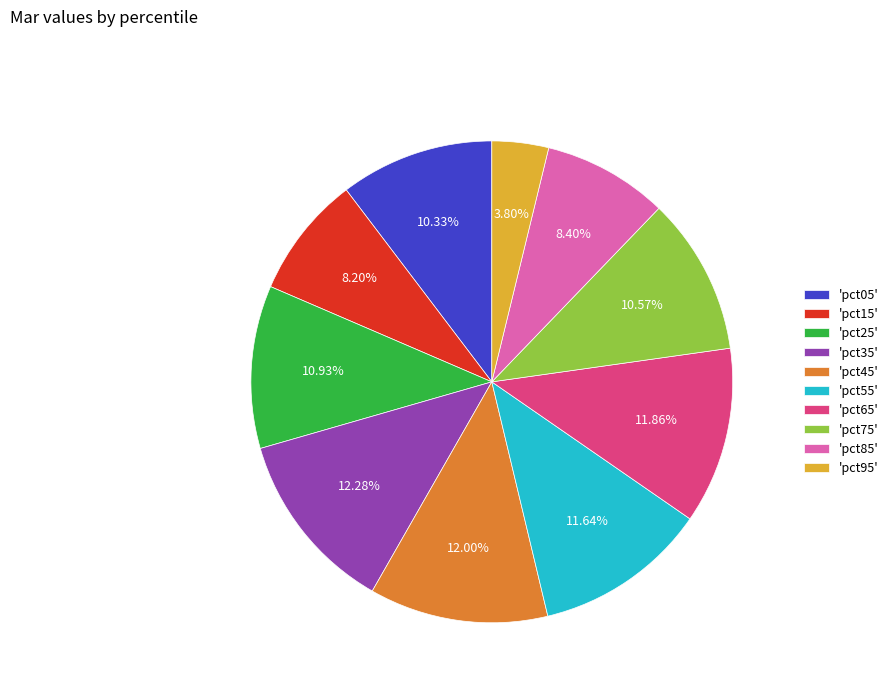

Combined, do 'pct15' and 'pct95' account for over 50%?

No